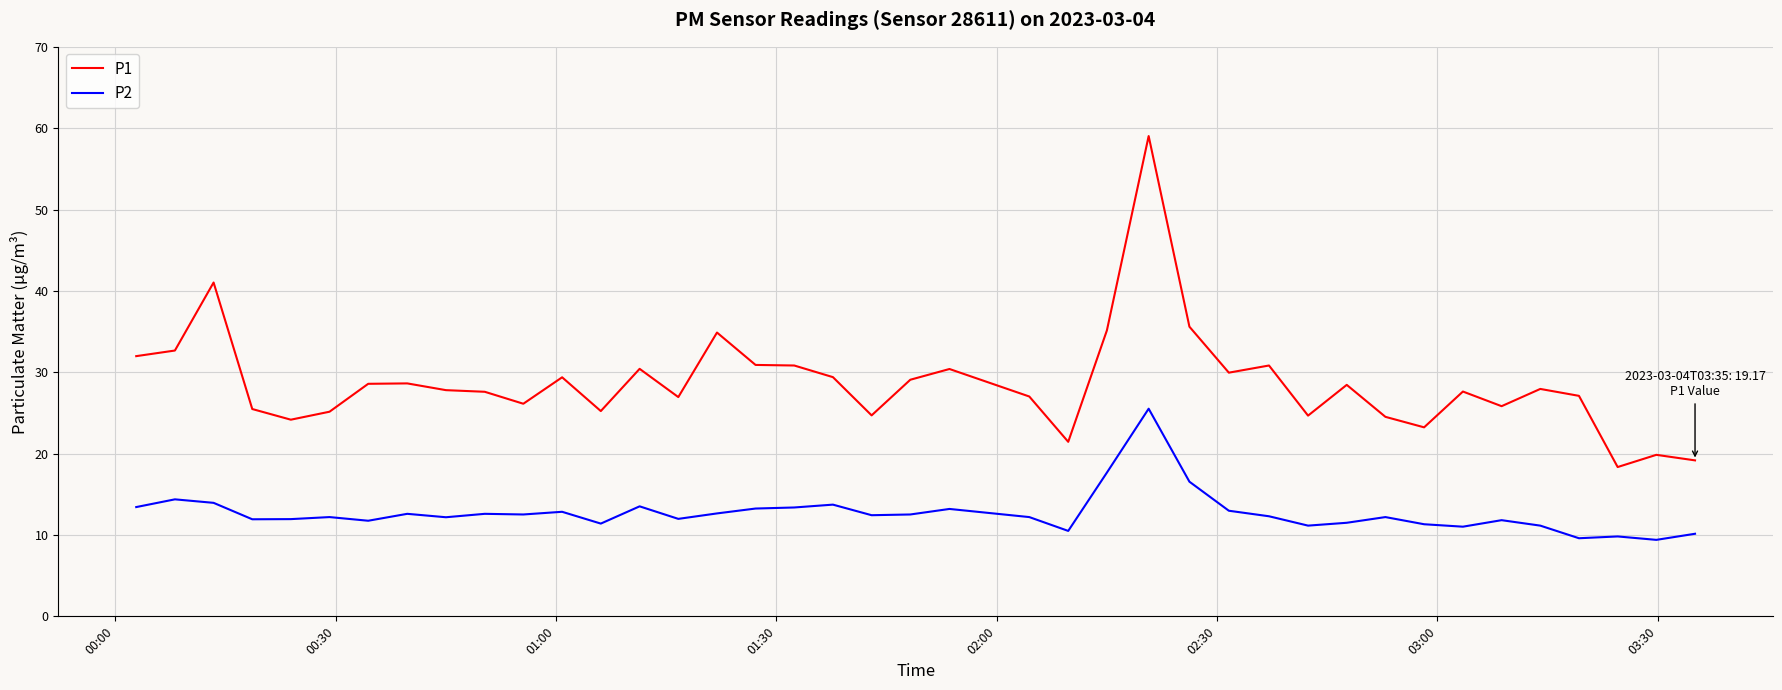

Which series has the largest range (max minus min)?

P1